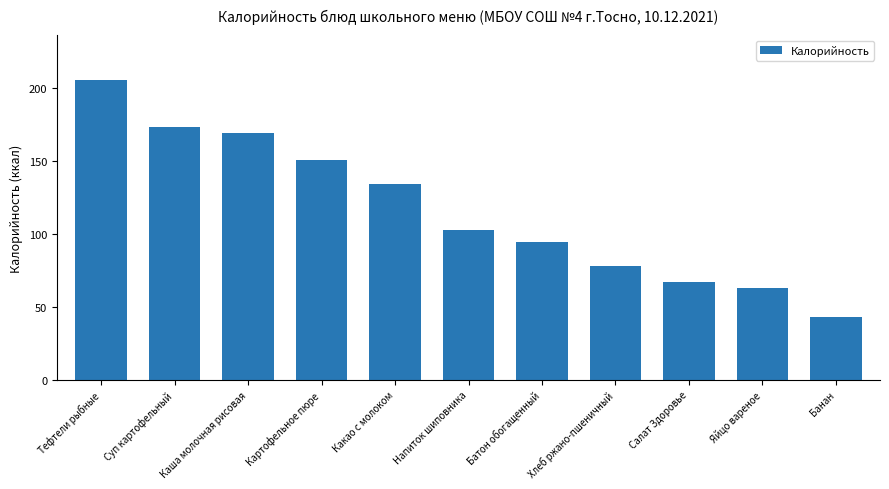

What is the change in value from Каша молочная рисовая to Яйцо вареное?

-106.0